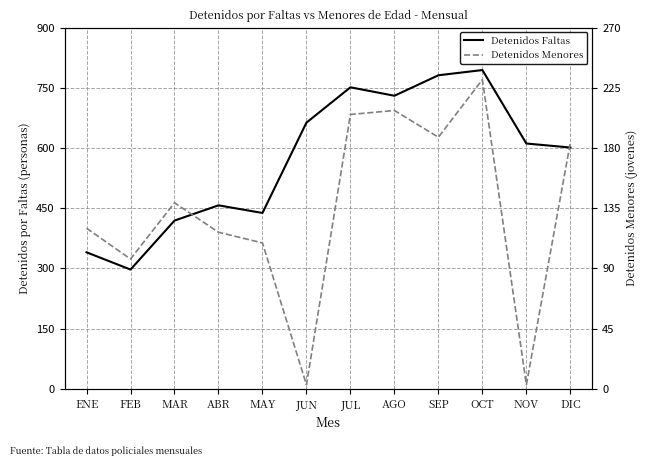

Count the number of categories in the chart.

12